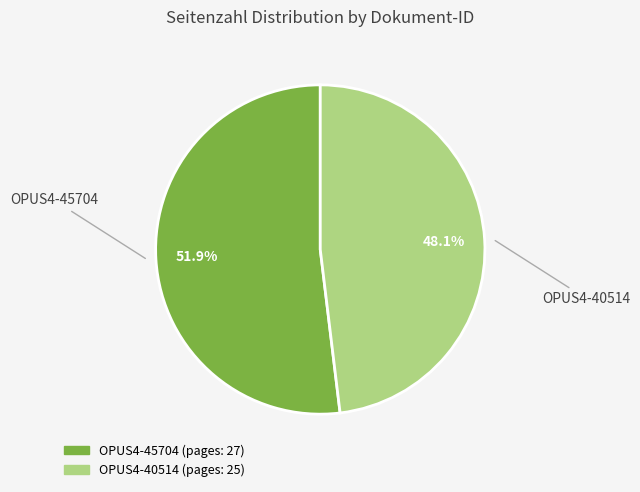

To the nearest percent, what percentage of the pie is OPUS4-45704?

52%